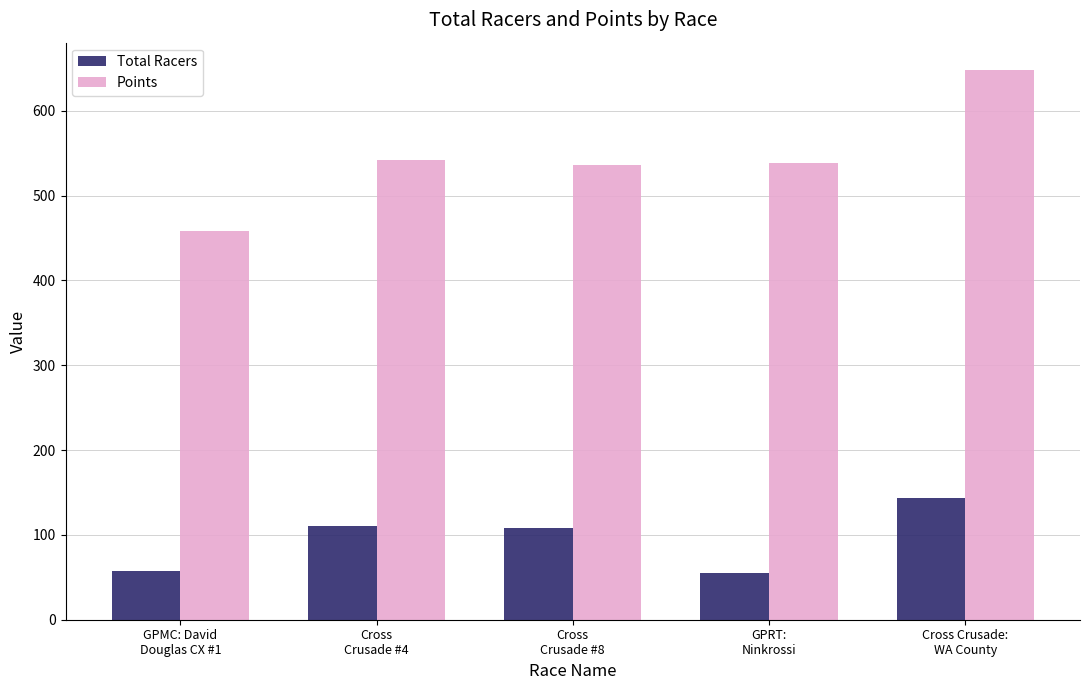

At which category is the sum across all series the highest?

Cross Crusade:
WA County